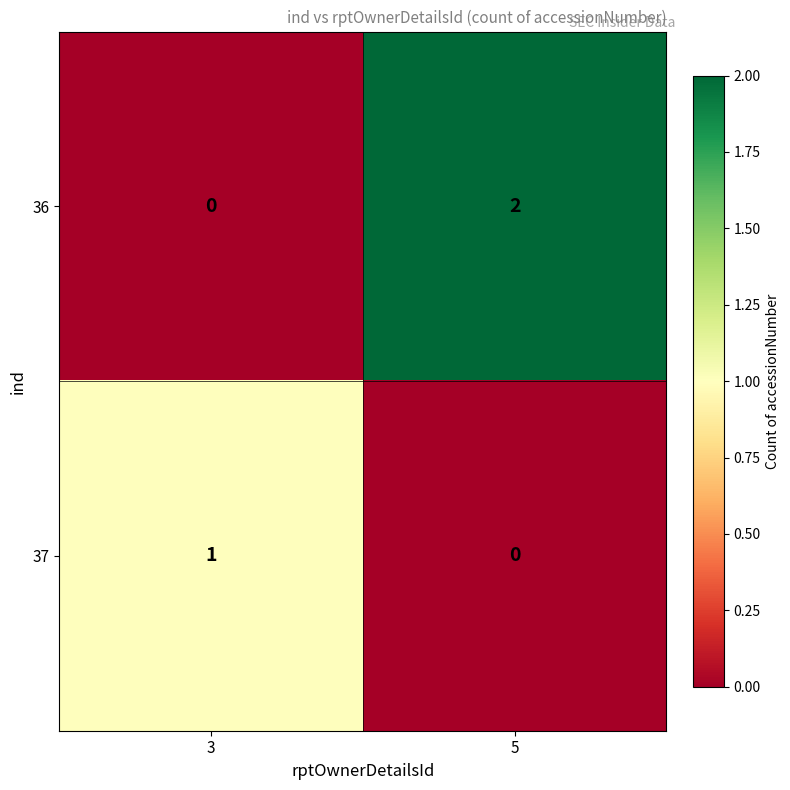

The 36 series shows 1 at 5. True or false?

False